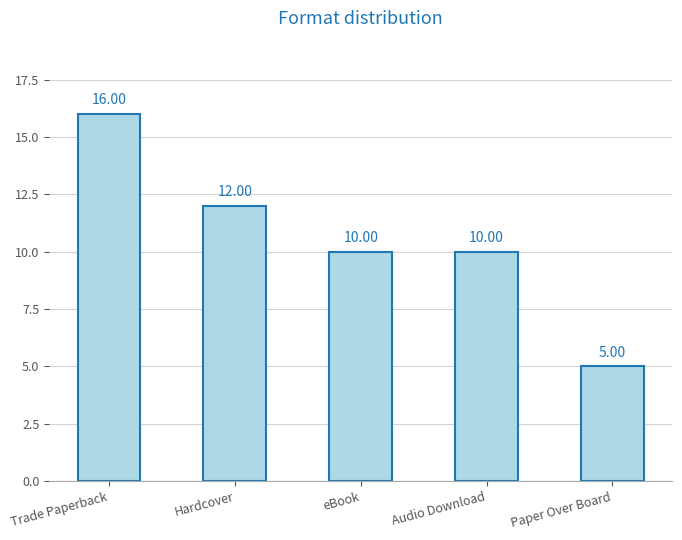

What is the sum of all values?

53